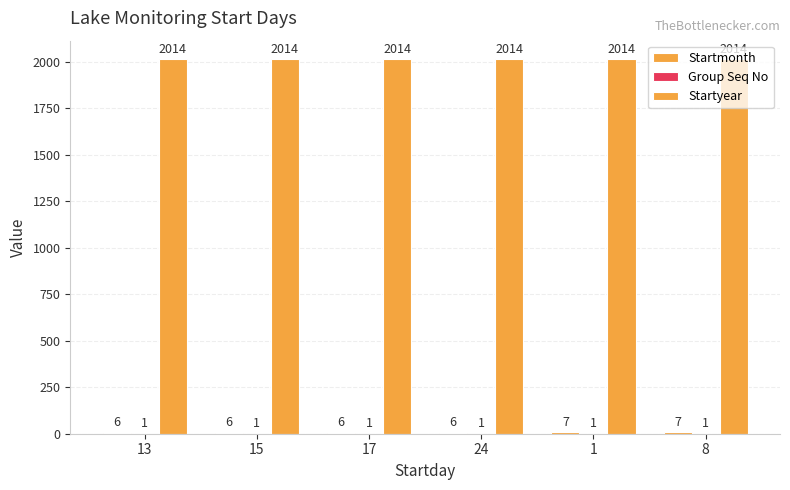

Reading left to right, what are all the values shown in this chart?

Startmonth: 13=6	15=6	17=6	24=6	1=7	8=7
Group Seq No: 13=1	15=1	17=1	24=1	1=1	8=1
Startyear: 13=2014	15=2014	17=2014	24=2014	1=2014	8=2014